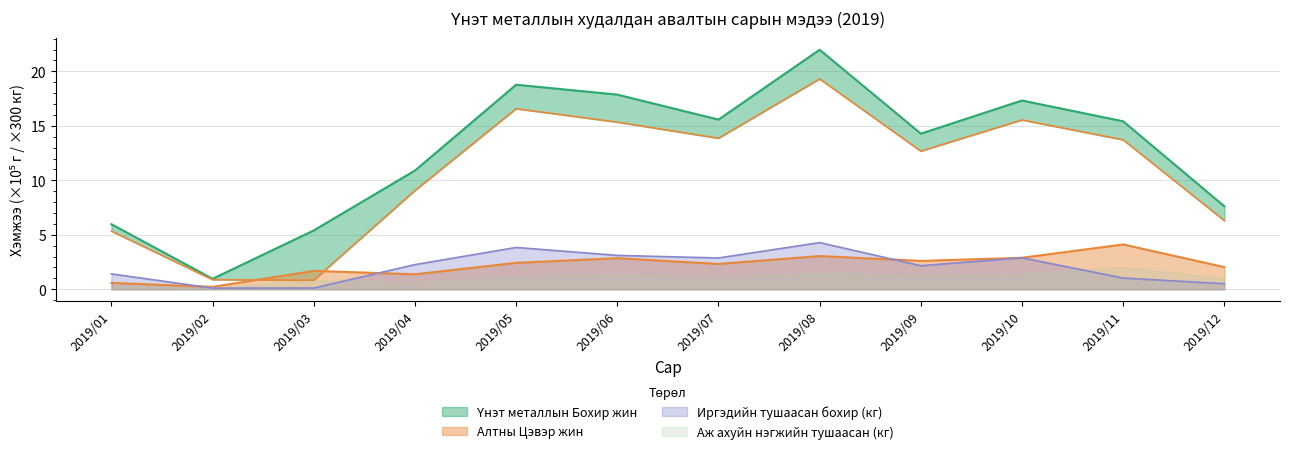

True or false: Үнэт металлын Бохир жин and Алтны Цэвэр жин intersect in this chart.

False